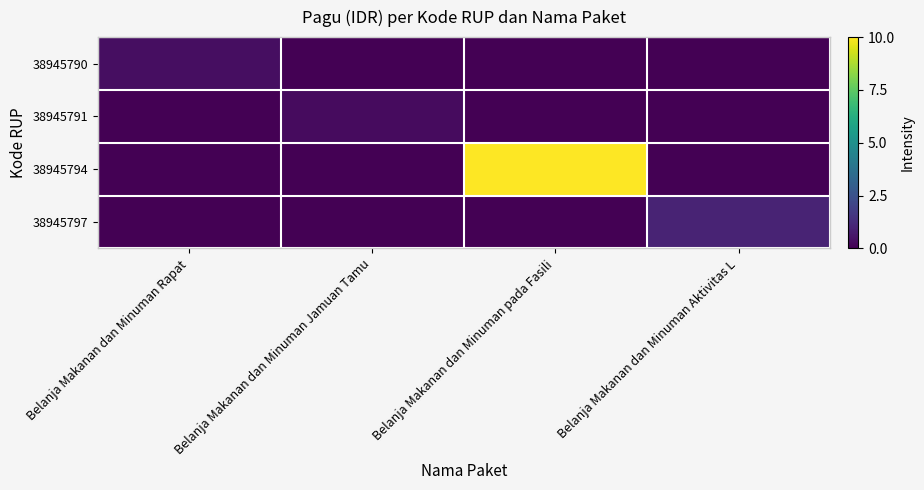

Which category has the highest value across all series?

Belanja Makanan dan Minuman pada Fasili